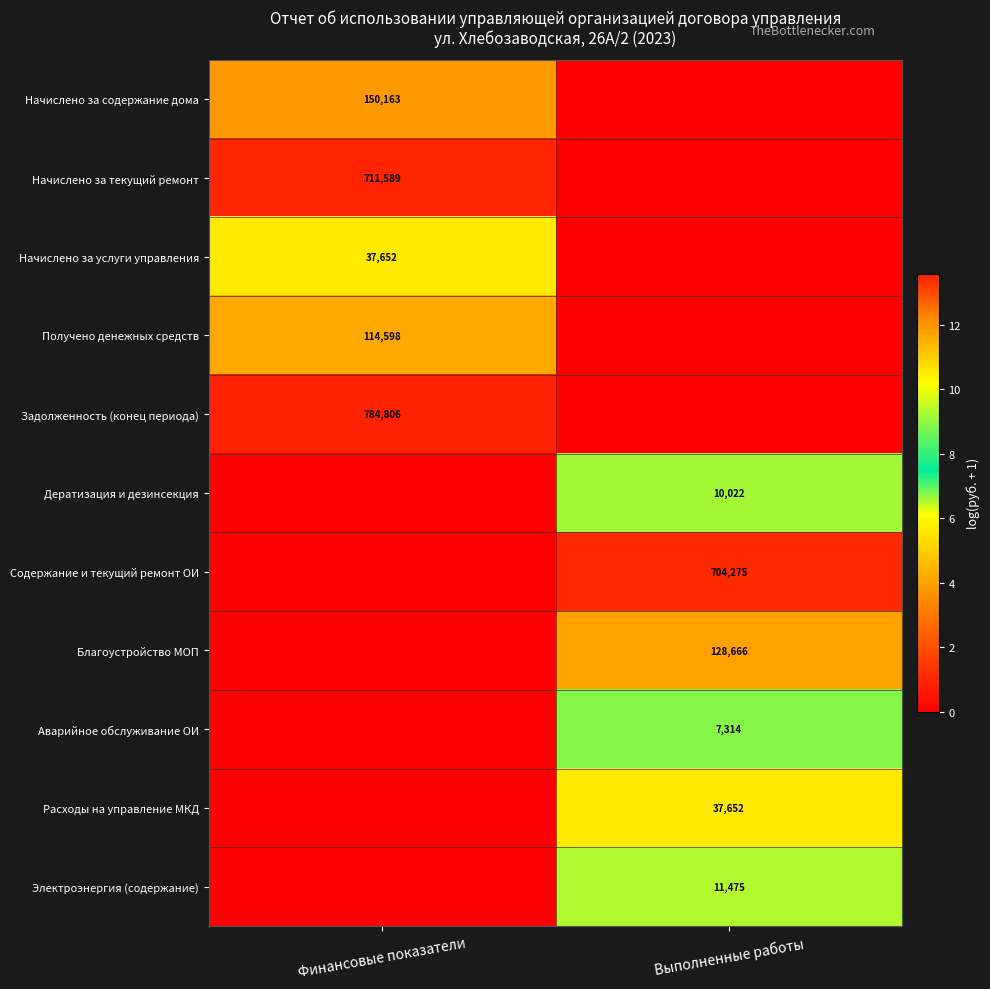

Is it true that Содержание и текущий ремонт ОИ equals 704275 at Выполненные работы?

True